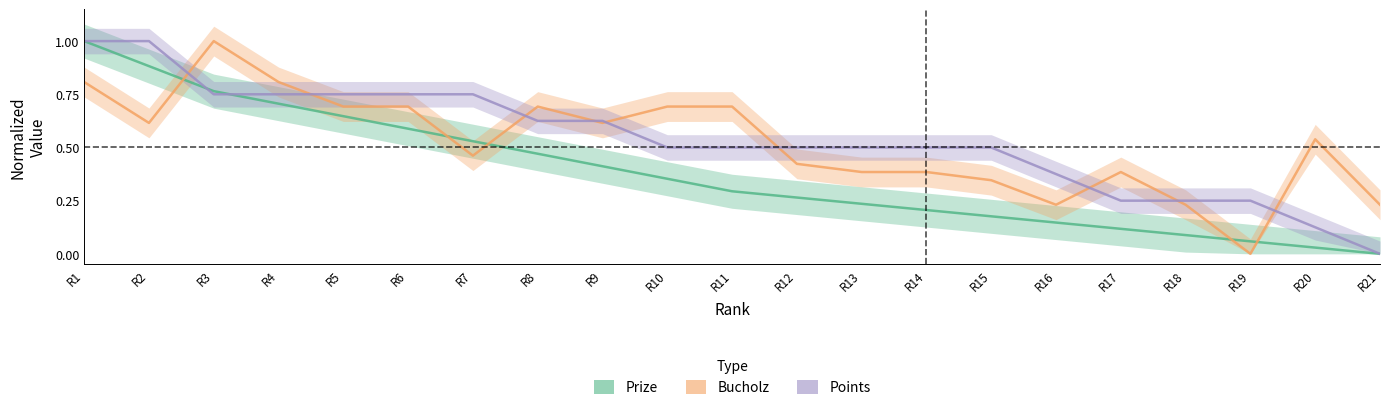

What is the difference between the second highest and minimum values in the Prize series?

0.9